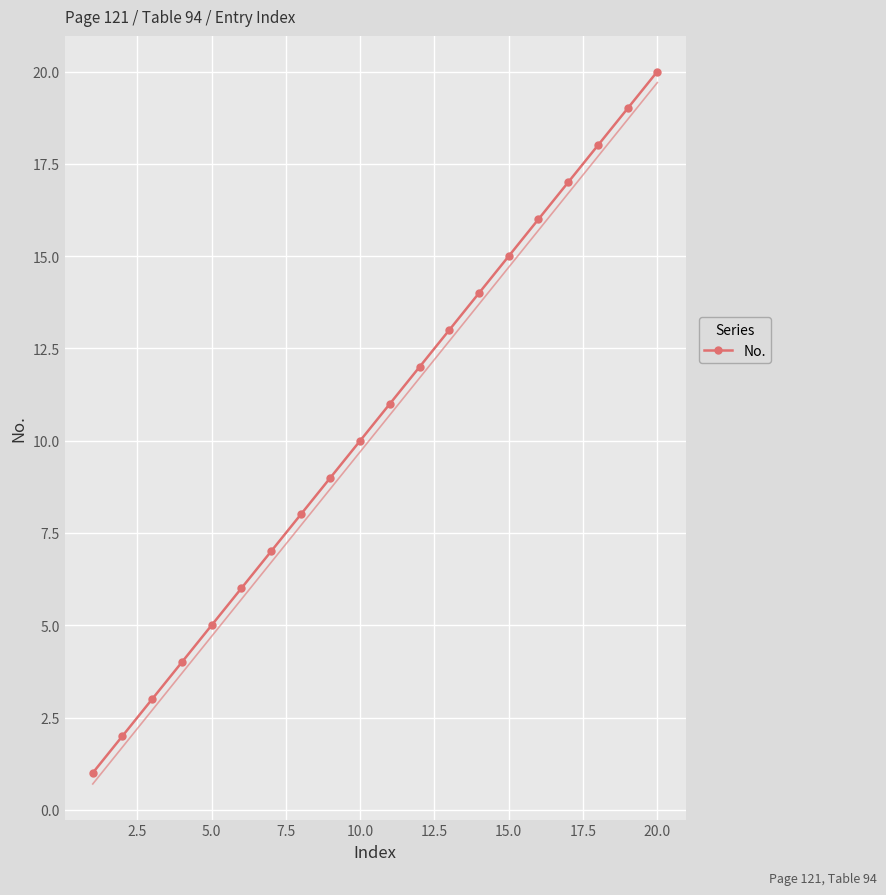

True or false: No. has more than 1 points higher than both neighbors.

False